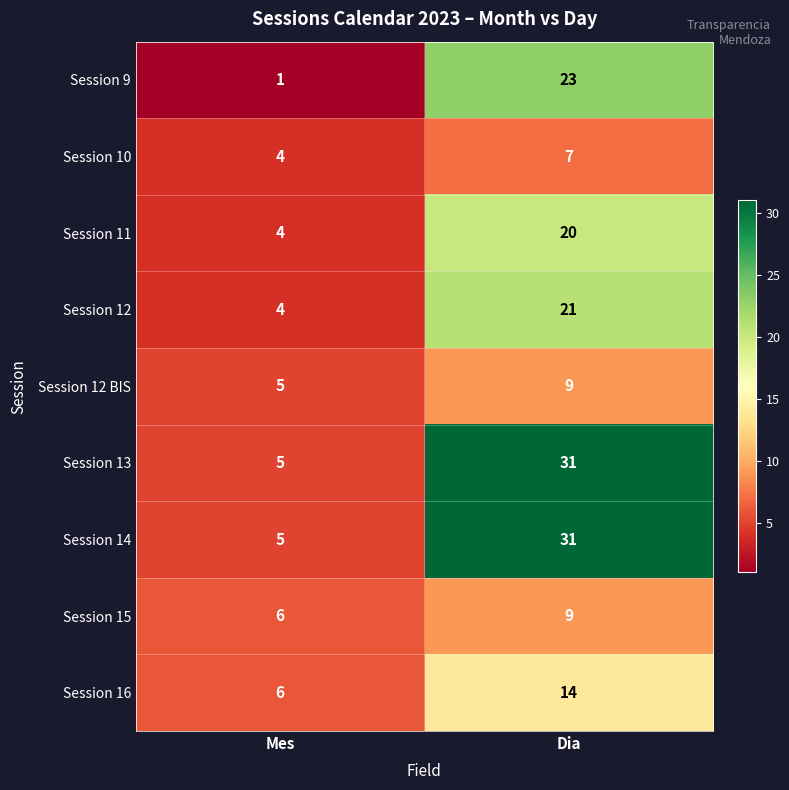

What is the sum of the Session 9 values at Mes and Dia?

24